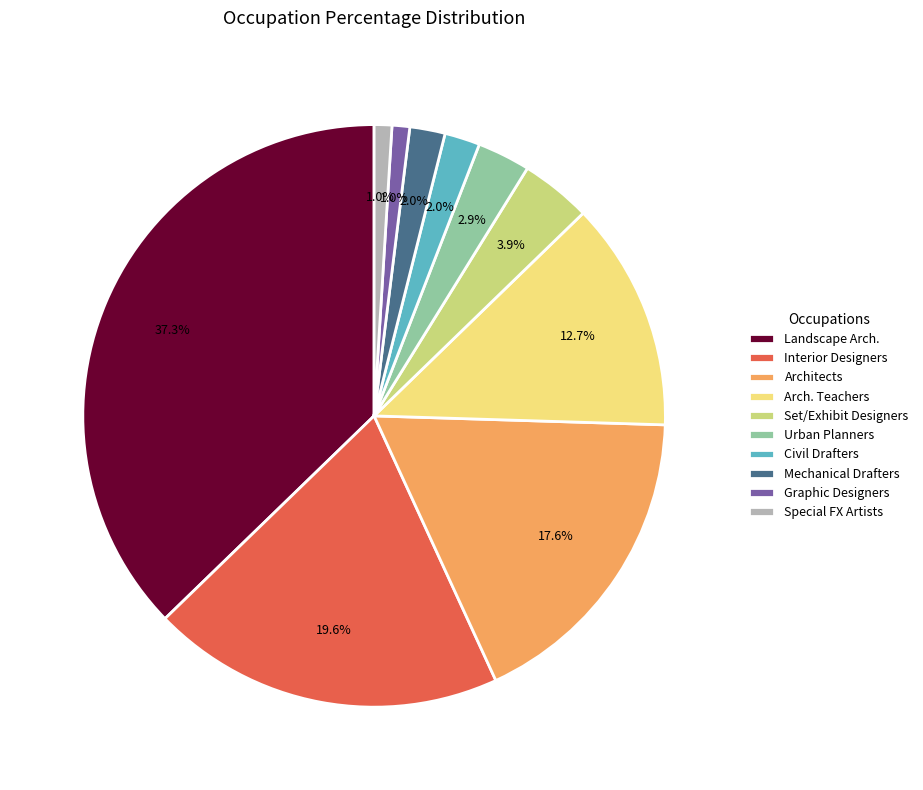

How many slices are in this pie chart?

10